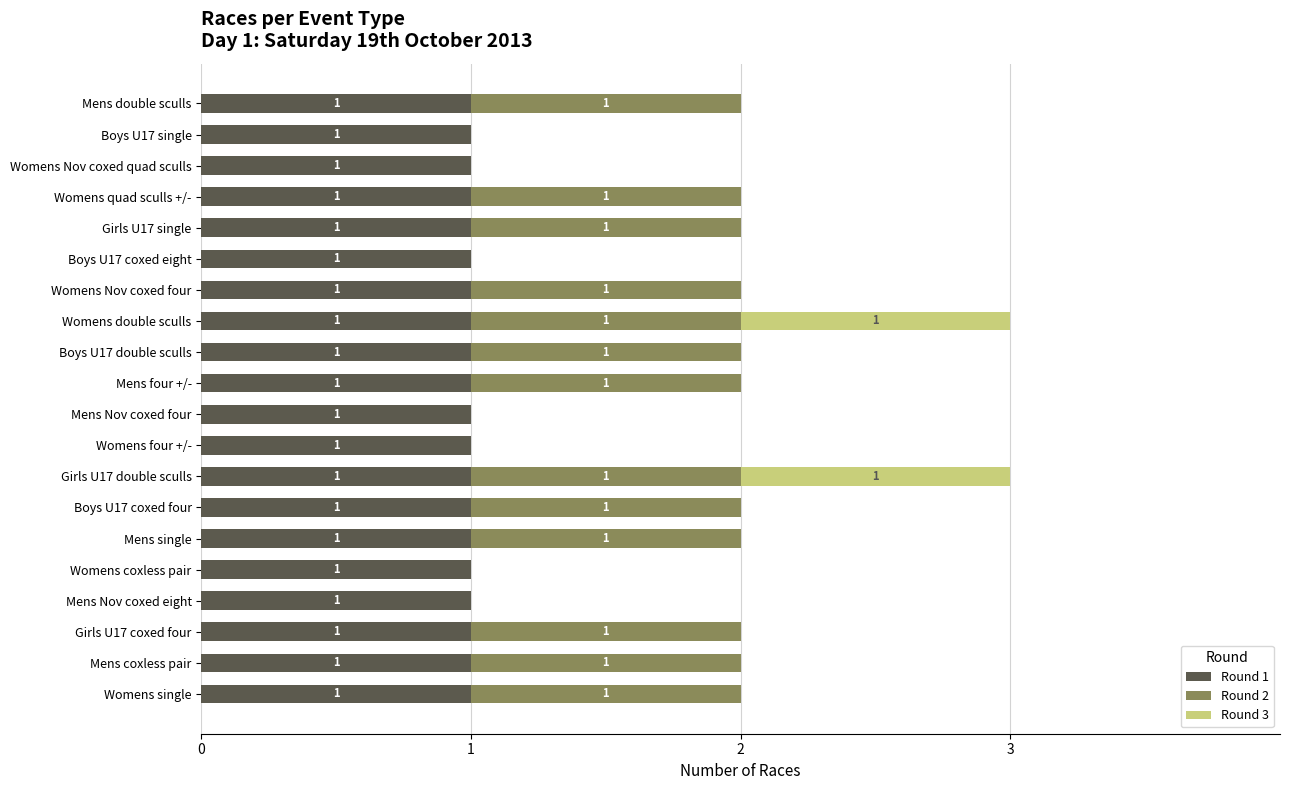

What is the average value of the Round 1 series?

1